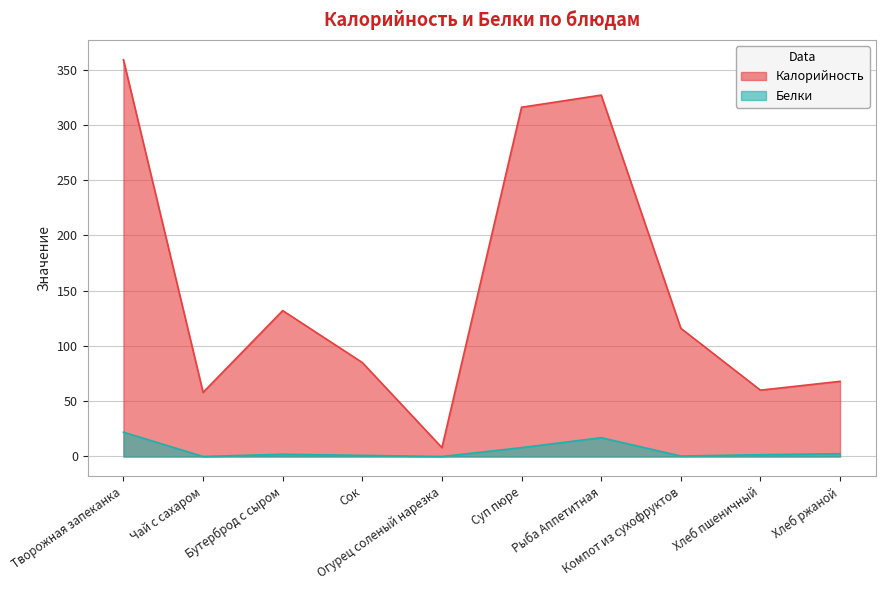

What is the lowest value of the Калорийность series?

8.0